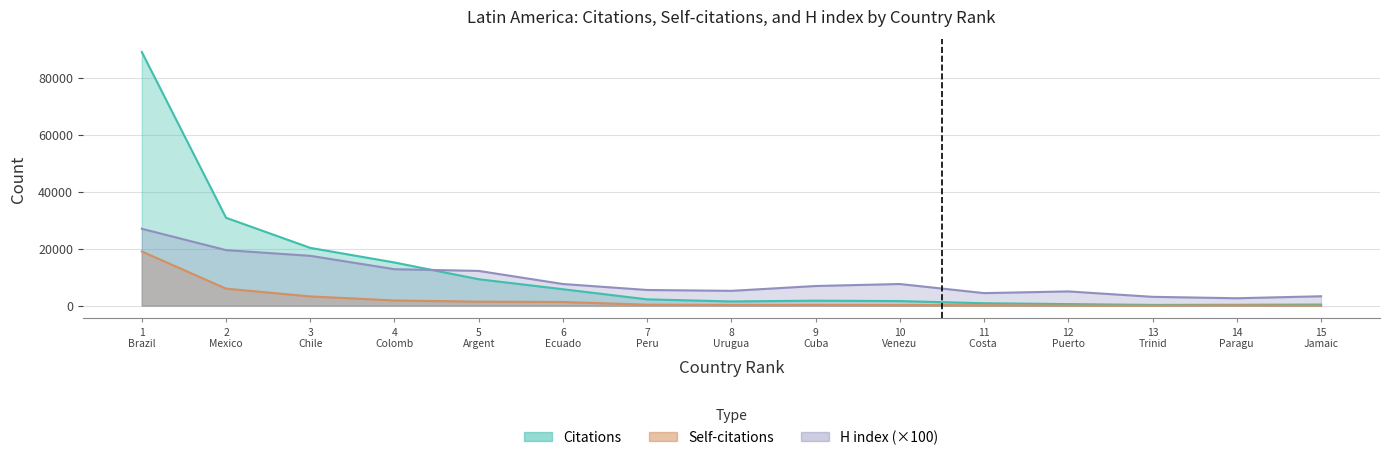

What is the sum of all Citations values?

179785